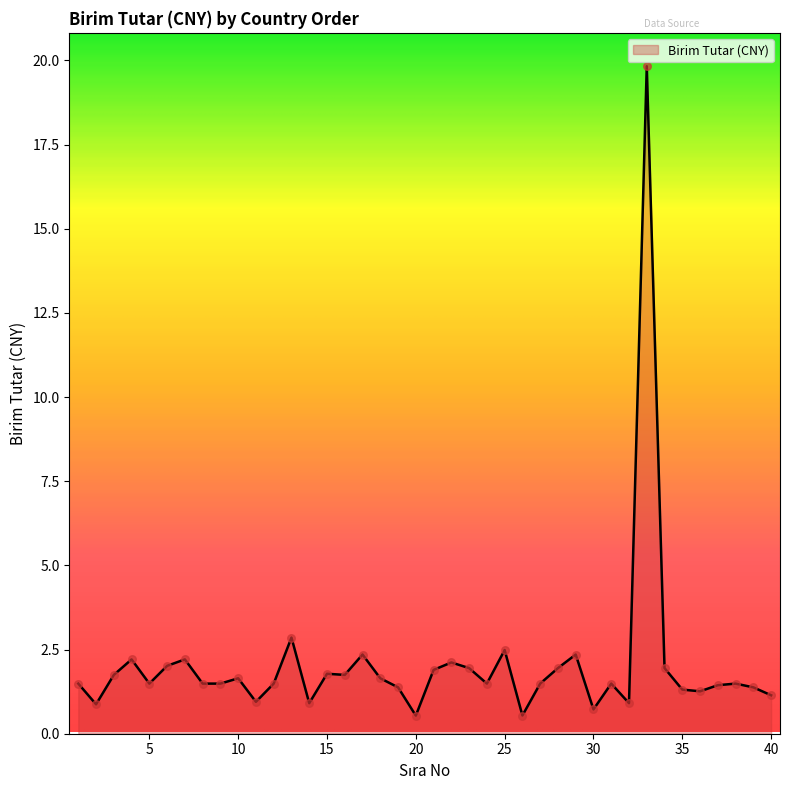

What is the difference between the maximum and minimum values?

19.3